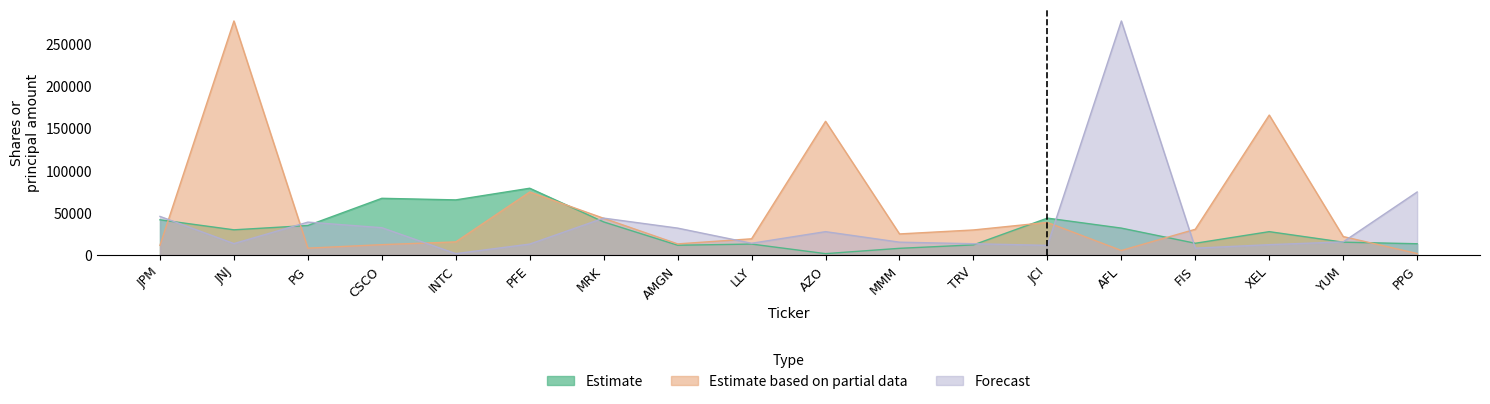

In Estimate, how many points are lower than both neighbors (excluding endpoints)?

5